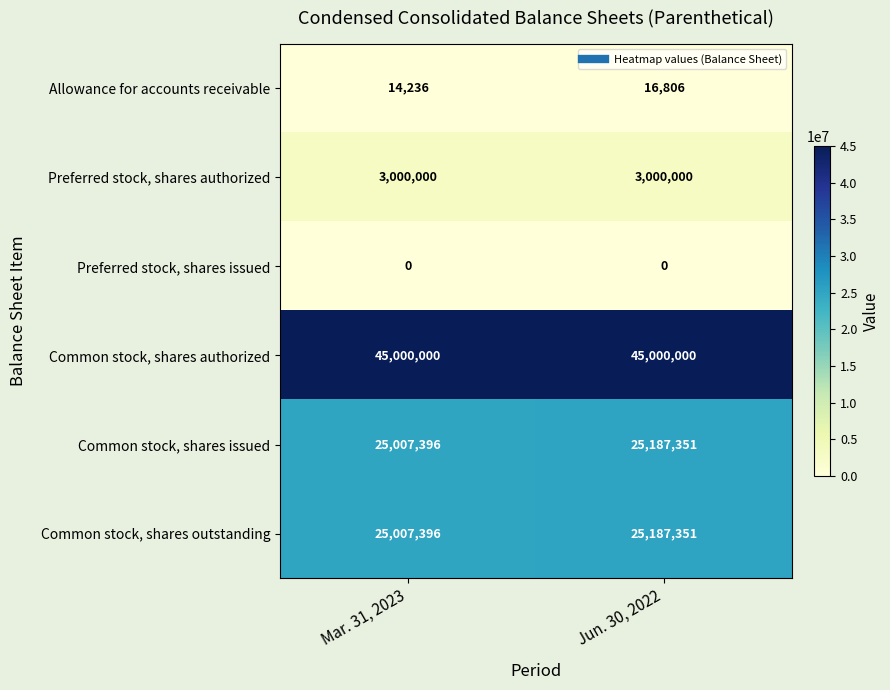

What is the sum of all Preferred stock, shares authorized values?

6000000